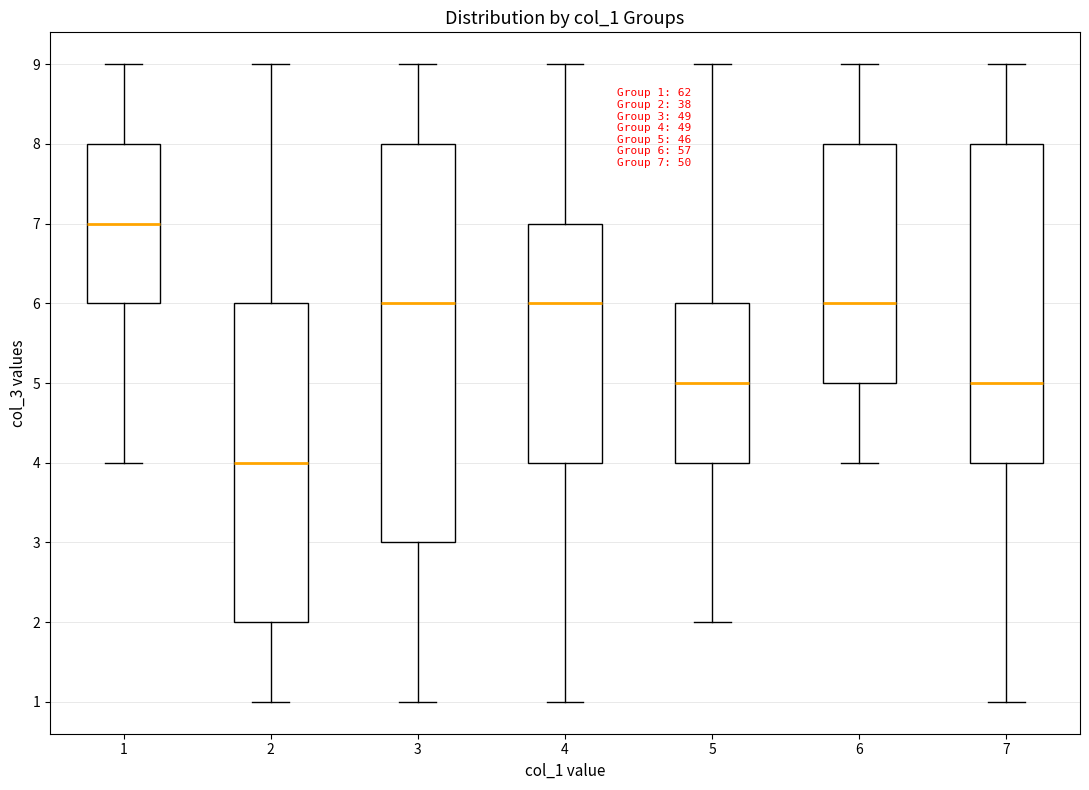

Comparing the boxes themselves (not the whiskers), which one is the tallest?

3